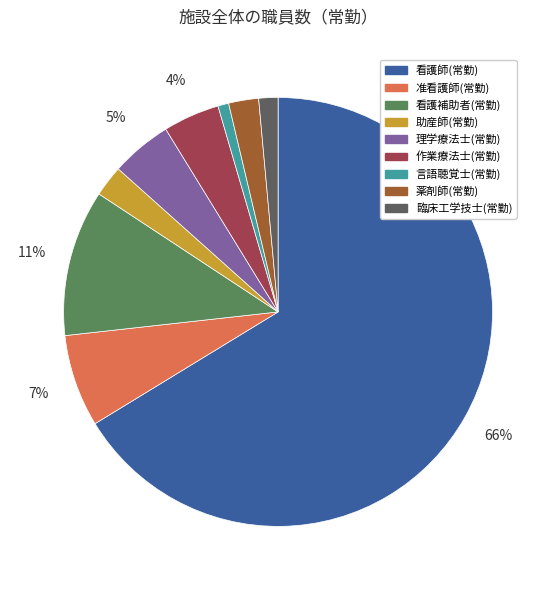

Count the number of slices in the pie.

9